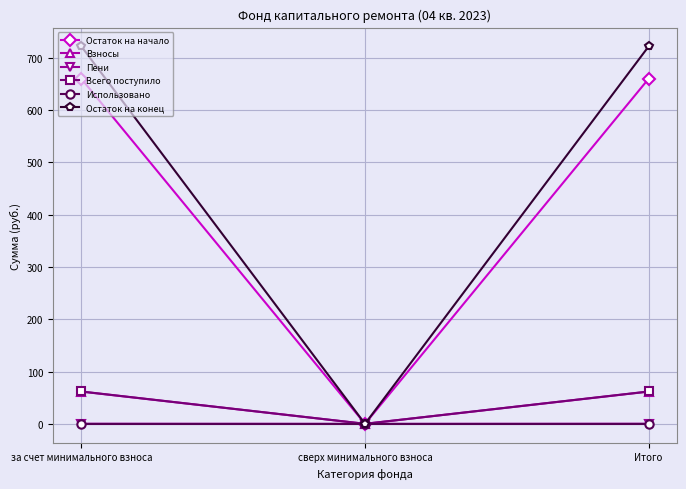

What is the average value of the Всего поступило series?

41.2